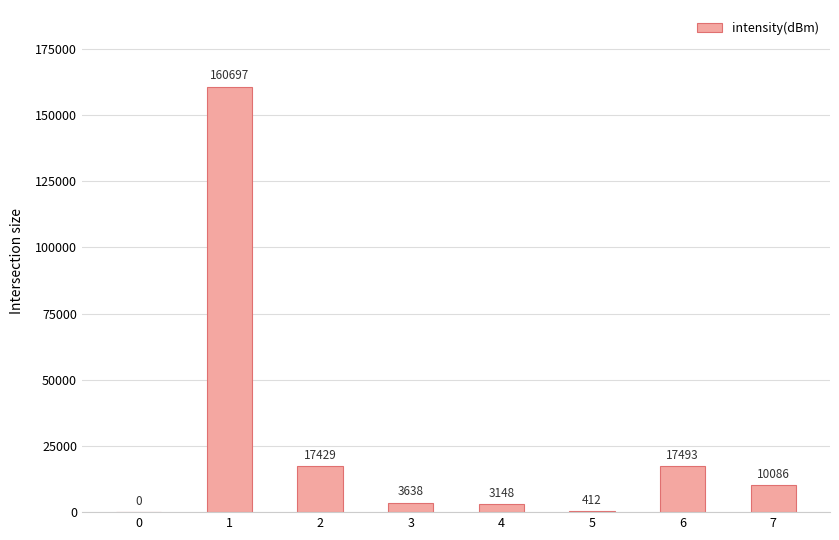

Read the value at 3, to the nearest 10.

3640